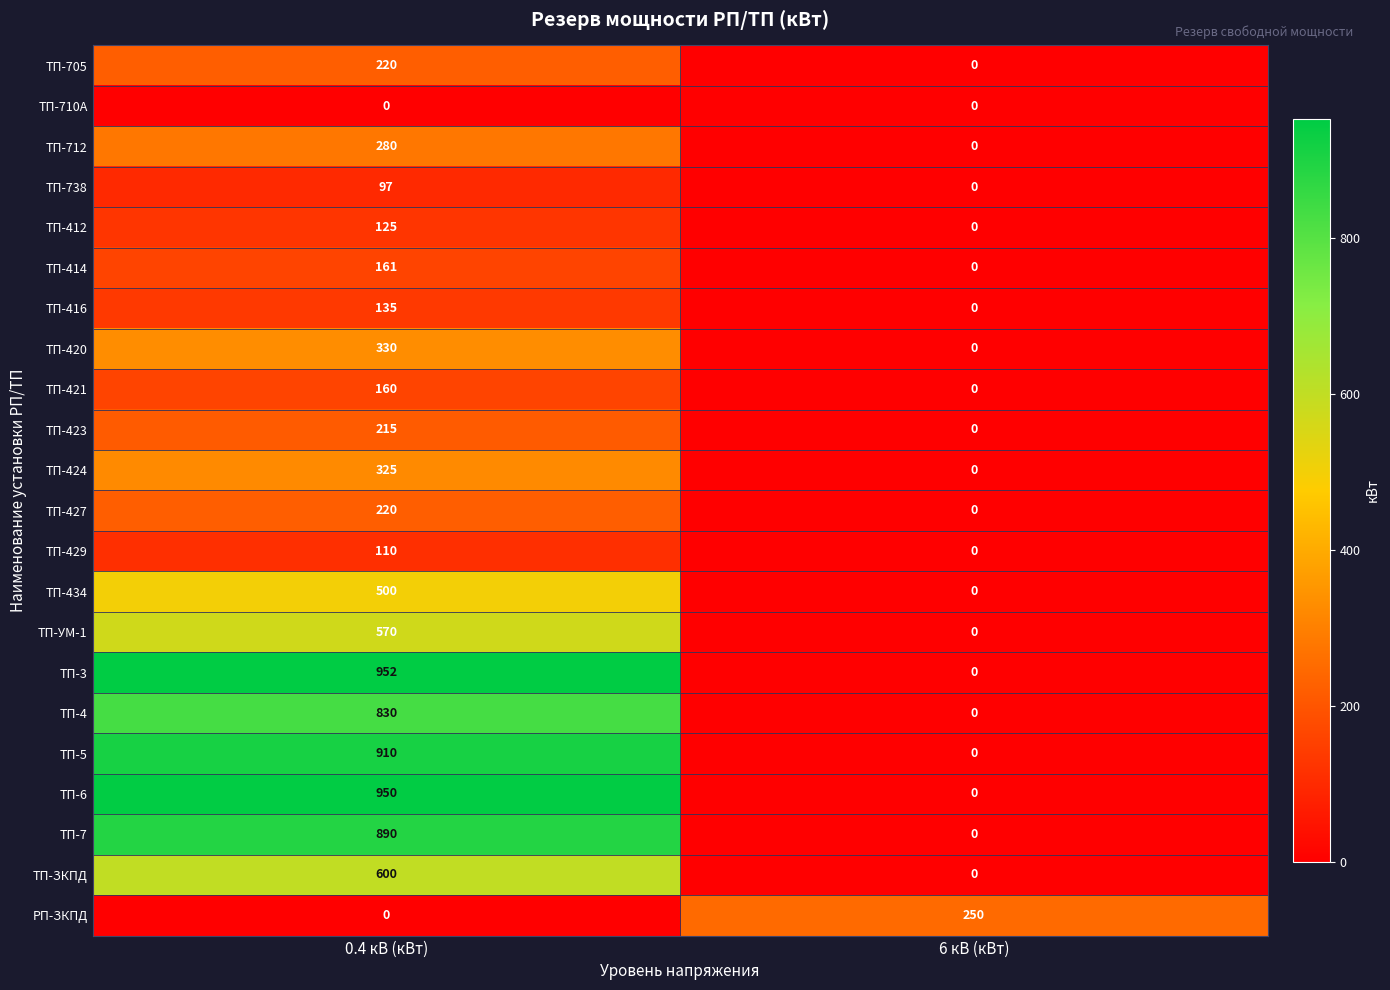

What value does the ТП-414 series have at 0.4 кВ (кВт), to the nearest 50?

150